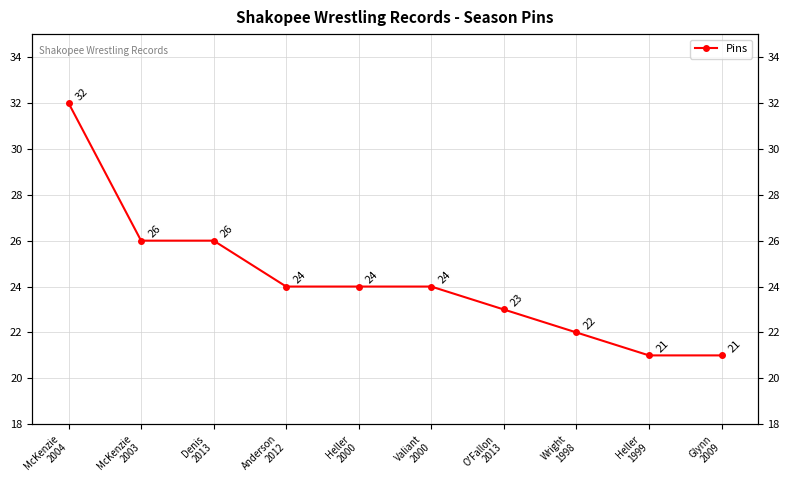

The chart shows a value of 26 at McKenzie
2003. True or false?

True